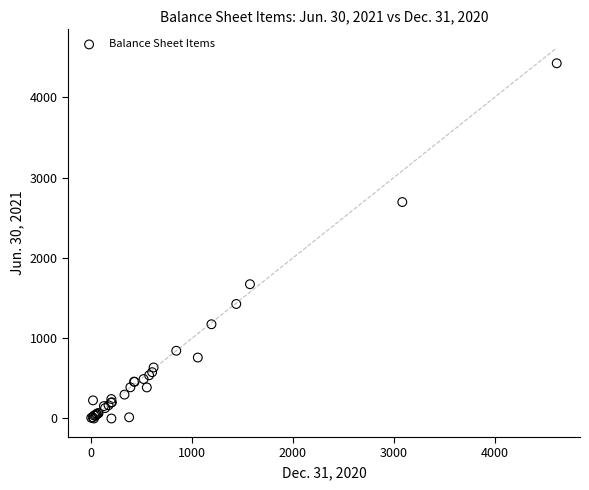

What Y value in the scatter plot is closest to 2211?

2695.1